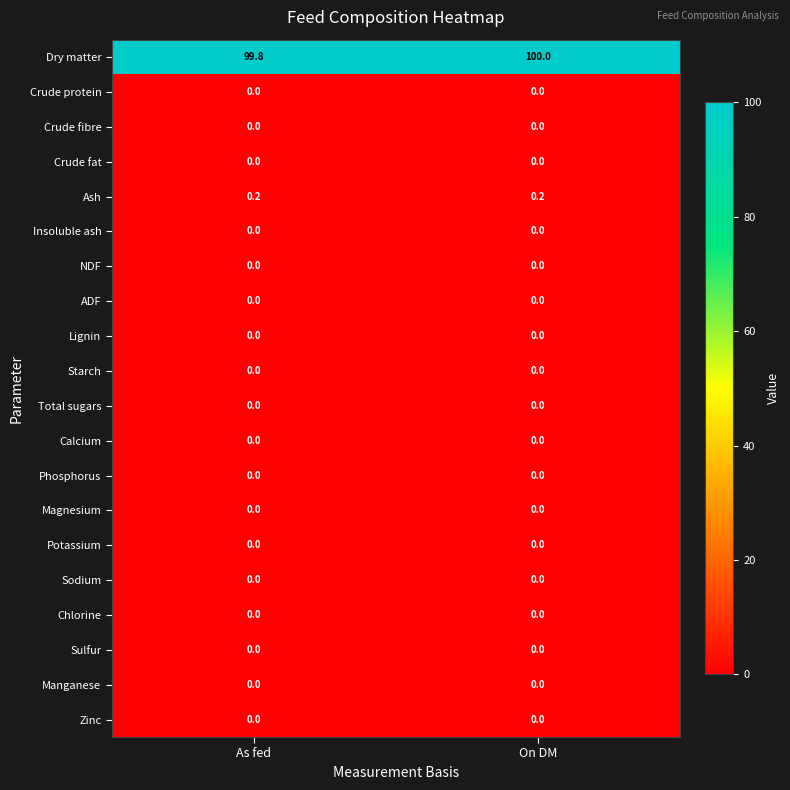

Which series has the largest total across all categories?

Dry matter